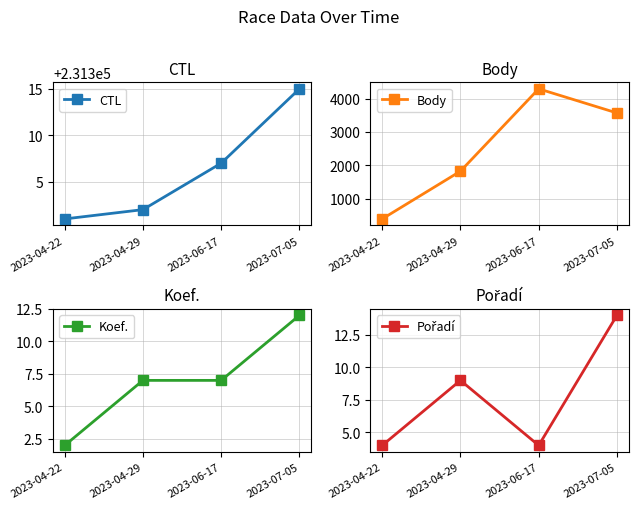

What is the total value across all series at 2023-04-29?

233143